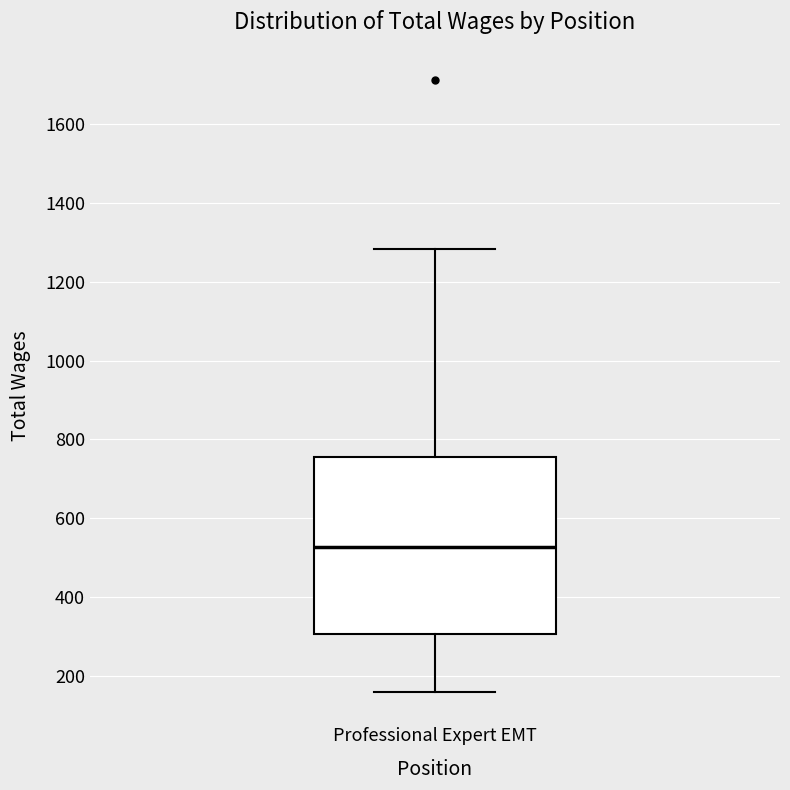

Read this box plot against the y-axis: the position of the median line, the range covered by the box, and the ends of both whiskers. The values are not printed on the chart, so give them approximately, as read against the axis.

median 520, box 300 to 760, whiskers 160 to 1280